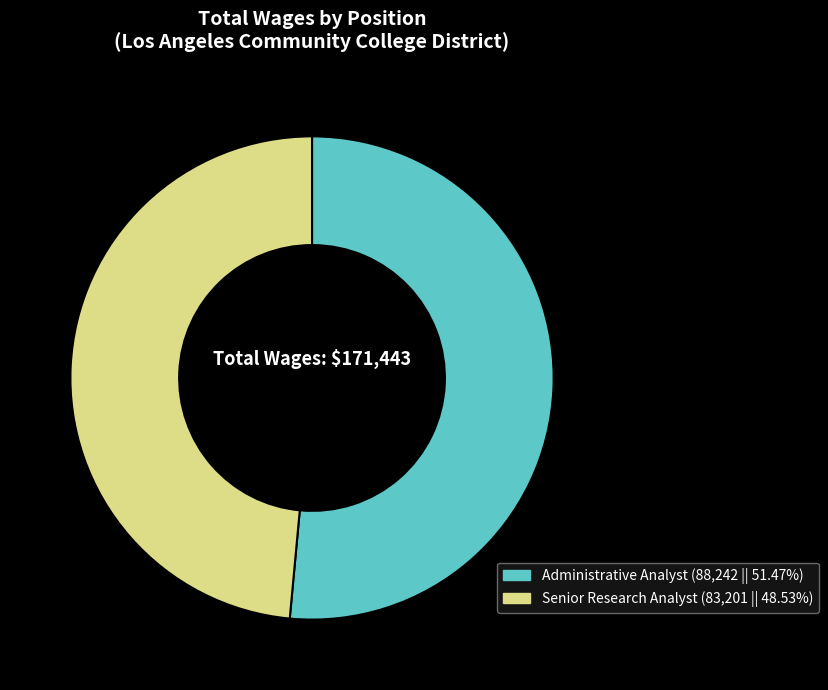

Which slice is the smallest?

Senior Research Analyst